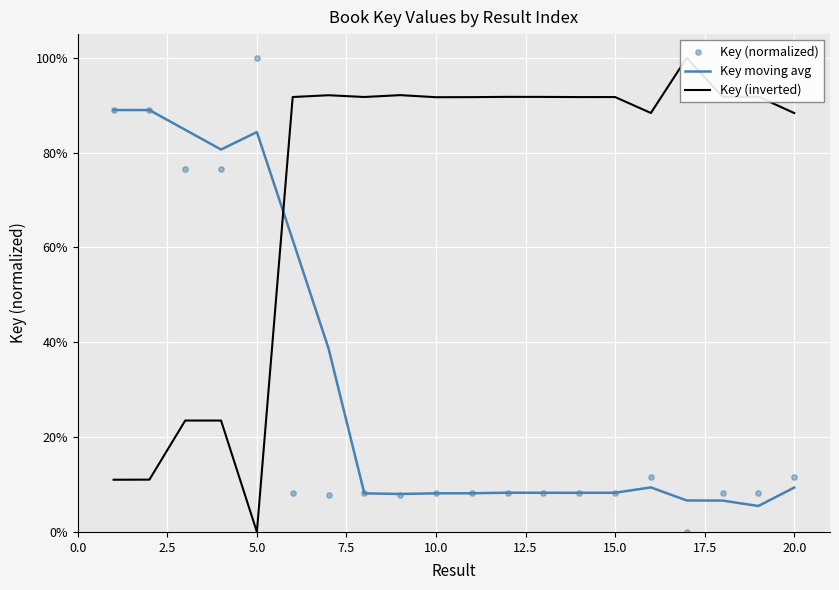

At how many categories does at least one series exceed 0?

20